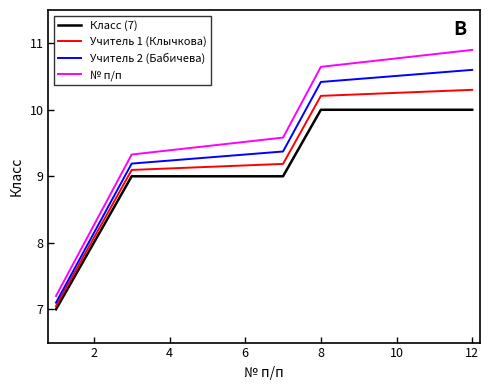

True or false: № п/п has more than 0 points higher than both neighbors.

False